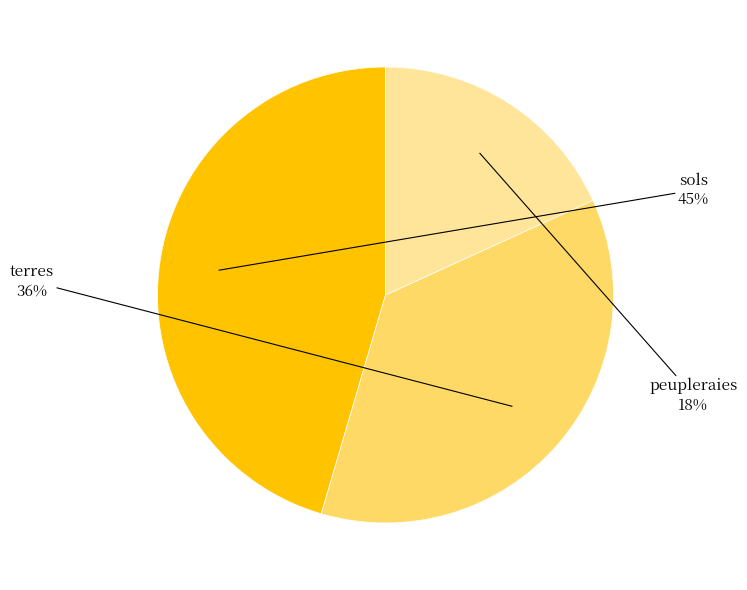

Is there a majority slice in this chart?

No